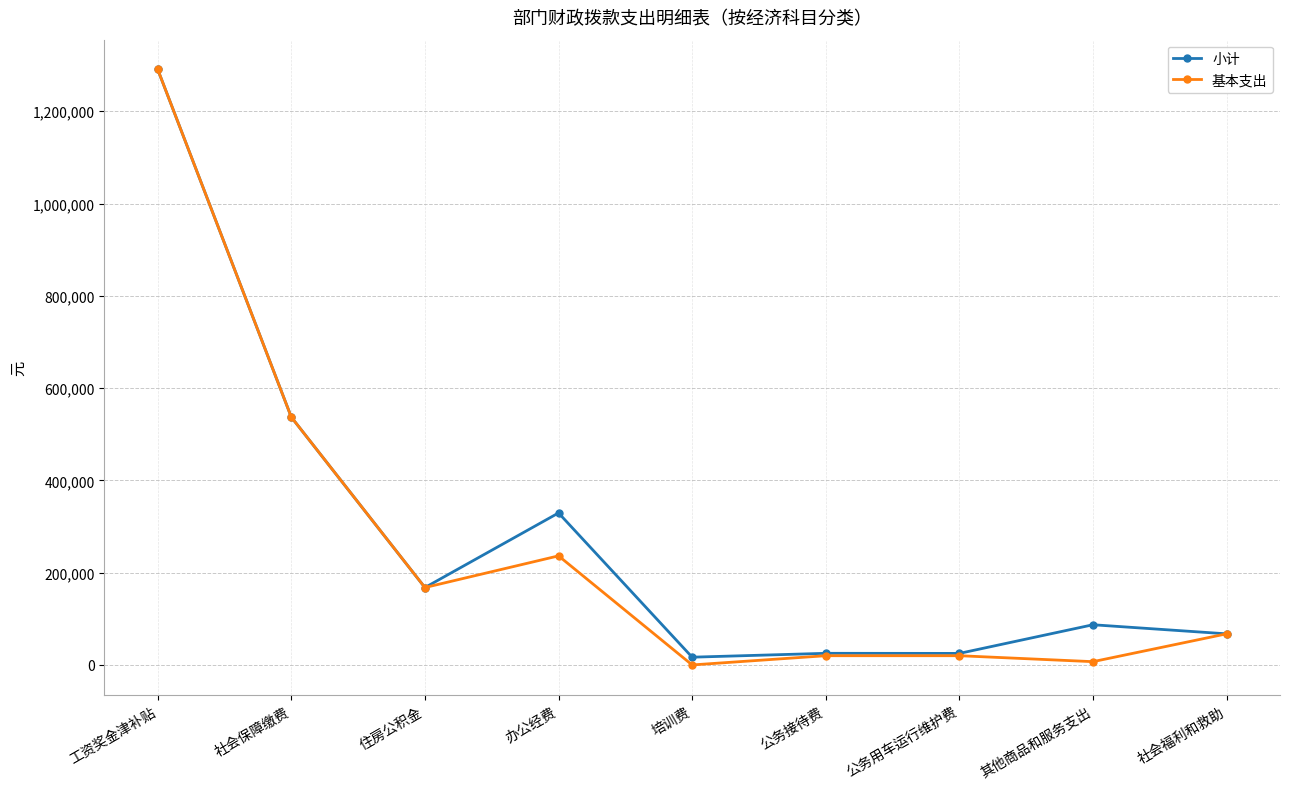

What is the maximum value for 基本支出?

1290554.0